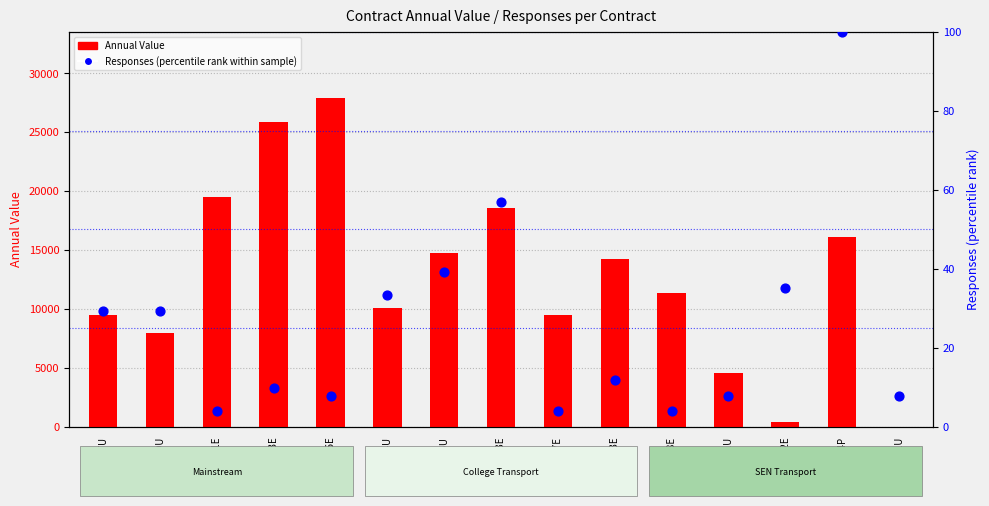

Which series reaches the maximum Y coordinate?

Annual Value